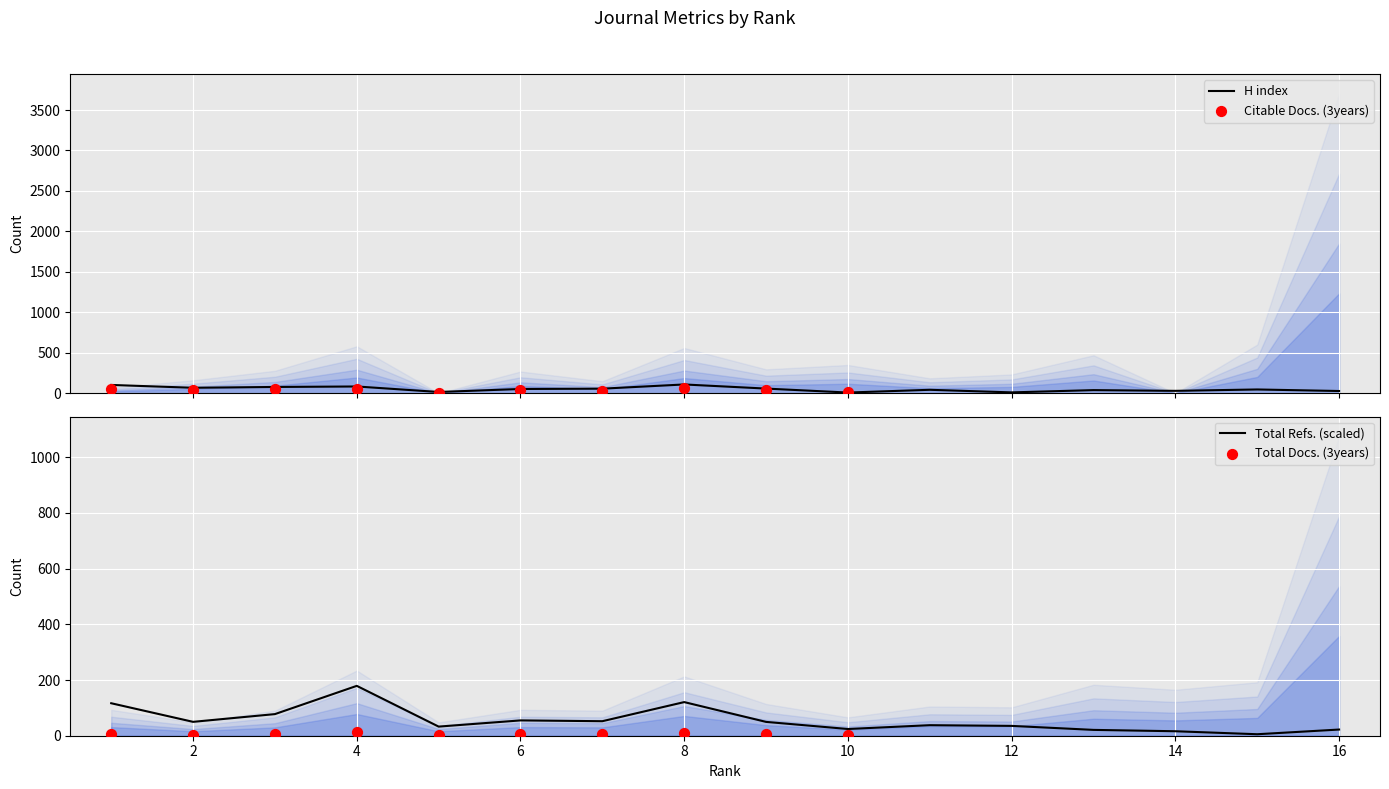

At which category is the sum across all series the highest?

4